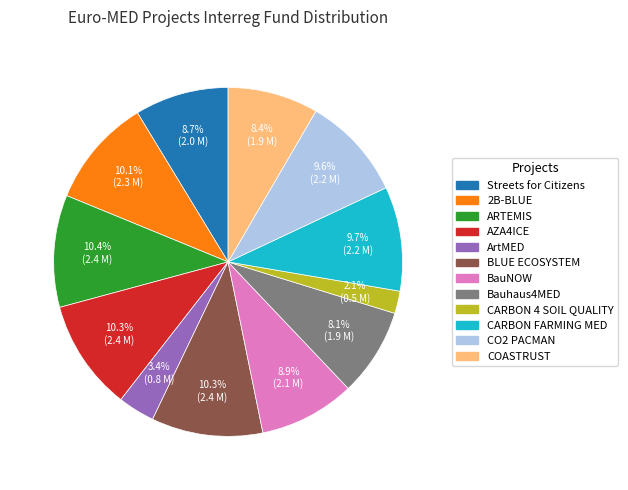

Does any single category account for the majority?

No